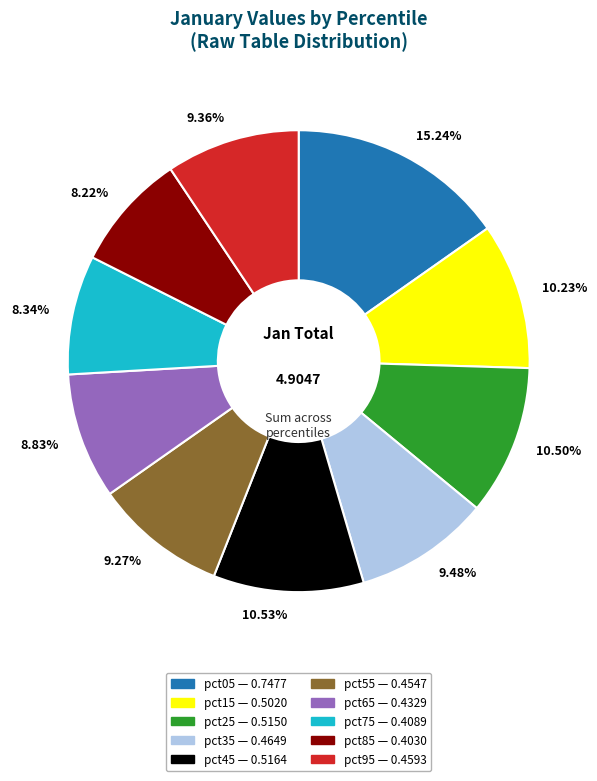

Is there any slice that represents more than half of the pie?

No